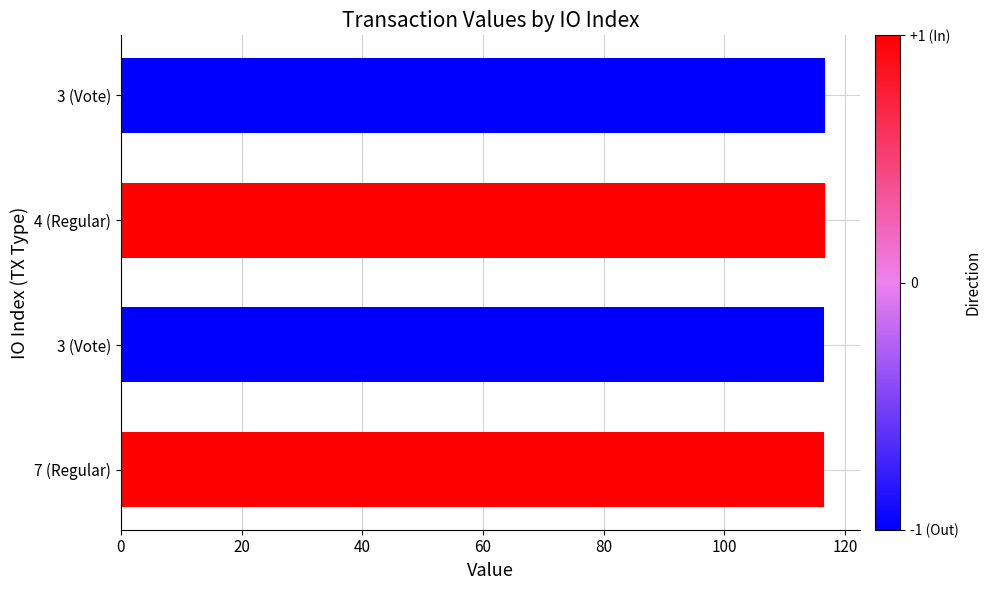

What is the greatest value displayed?

116.6